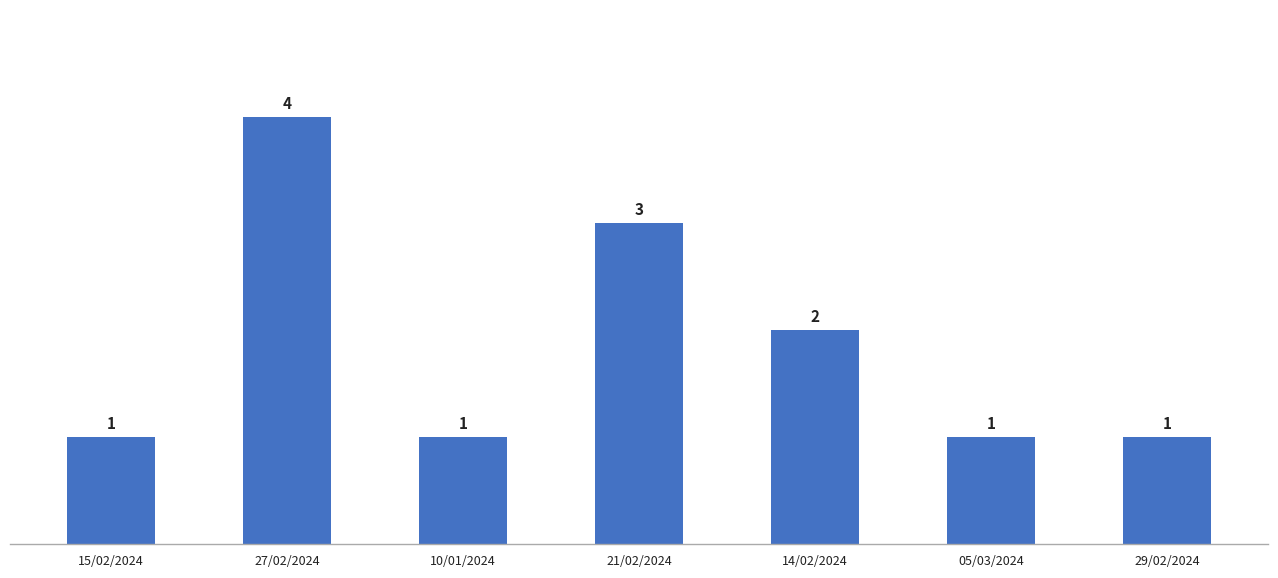

How many data points does each series have?

7